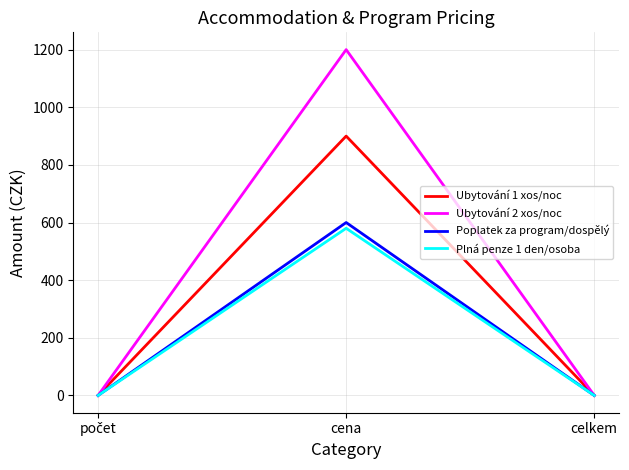

Does the chart display data point markers on the line(s)?

No